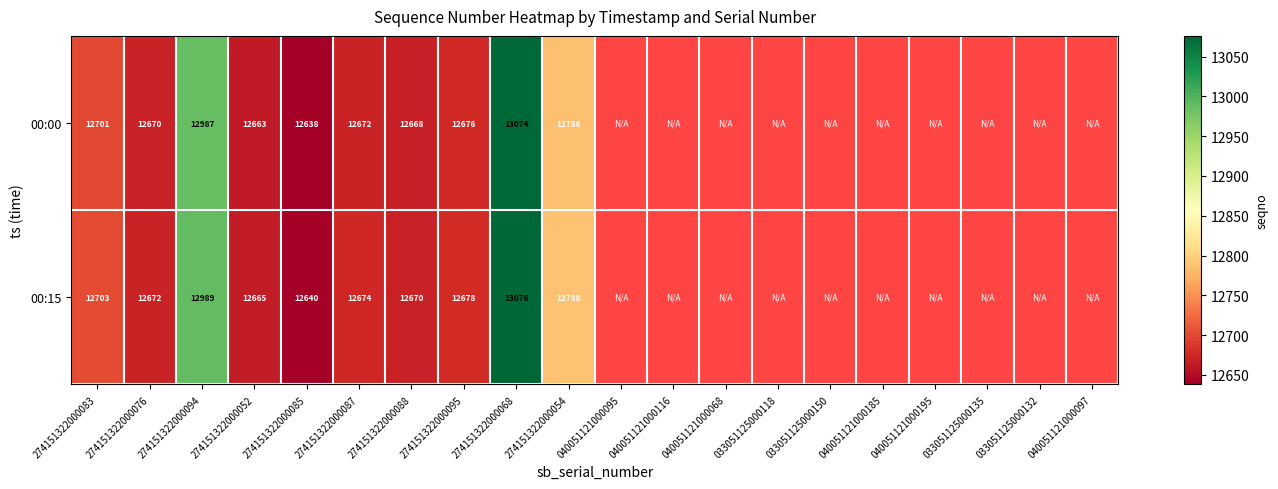

What is the sum of the 00:15 values at 274151322000076 and 274151322000052?

25337